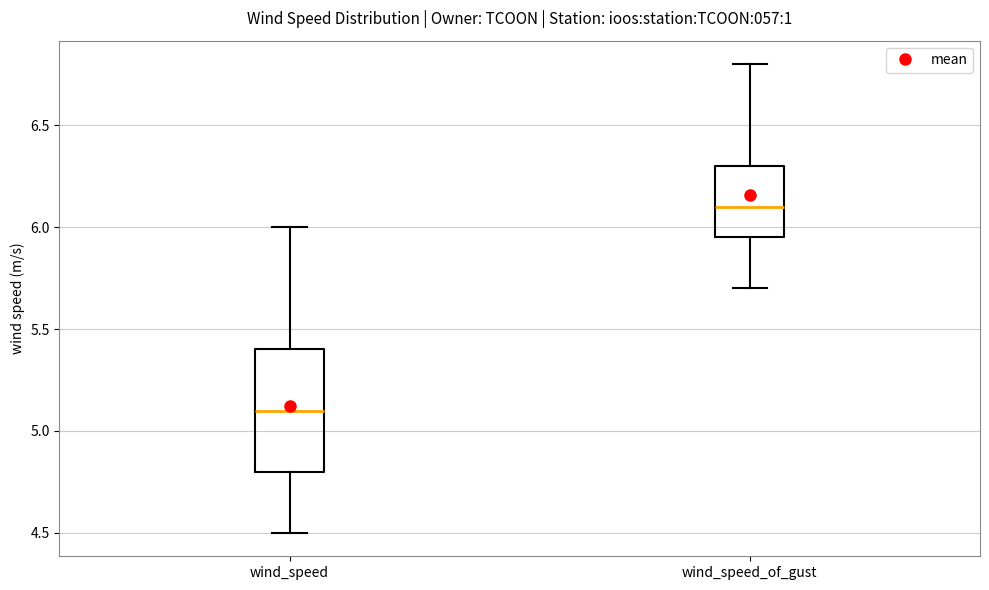

Where is the upper edge of the box for wind_speed on the y-axis? The values are not printed on the chart, so give them approximately, as read against the axis.

5.40